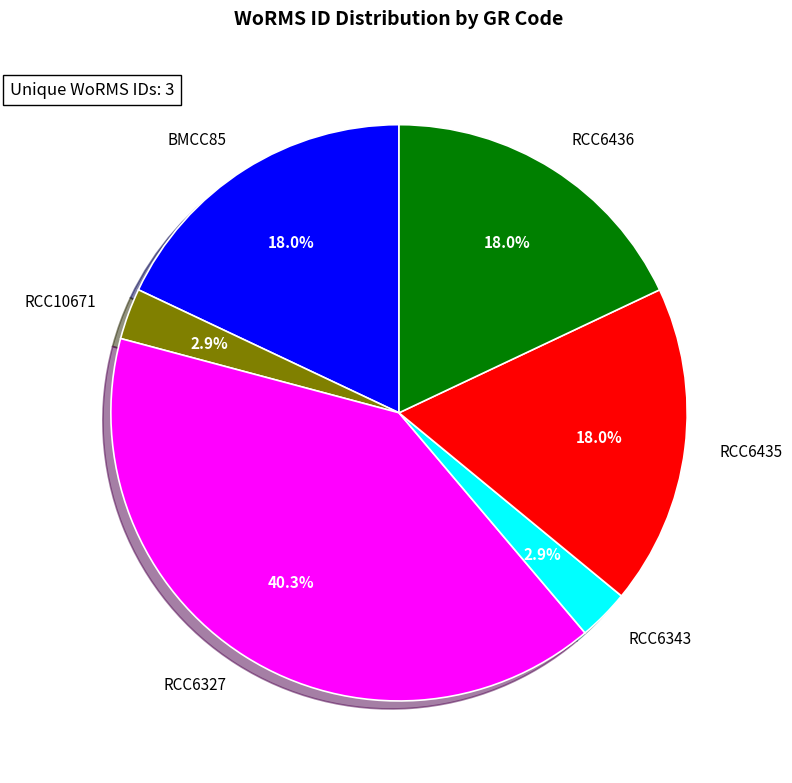

Does any single category account for the majority?

No